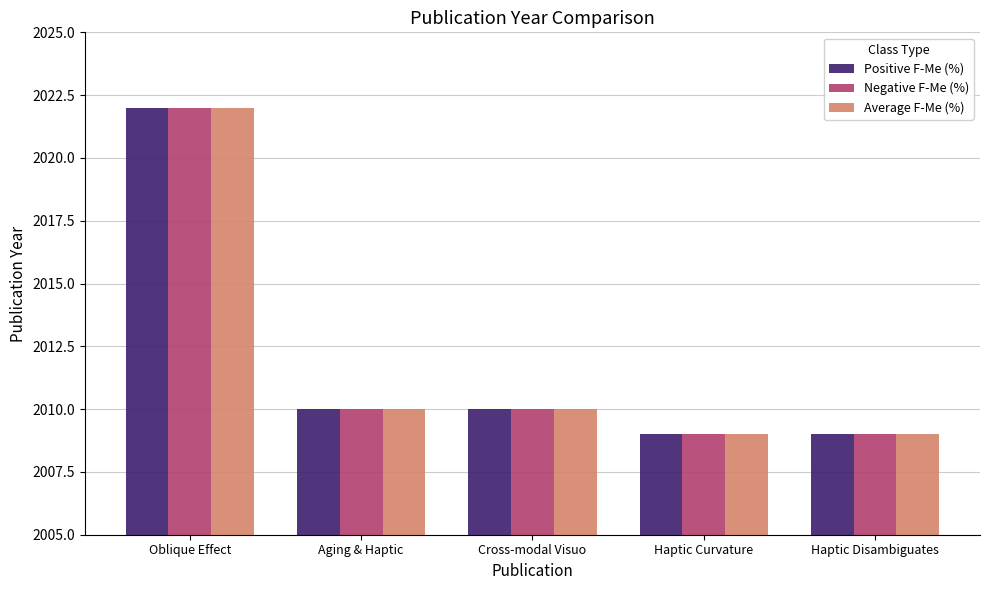

Reading right to left, extract all data points from this chart.

Positive F-Me (%): 2009	2009	2010	2010	2022
Negative F-Me (%): 2009	2009	2010	2010	2022
Average F-Me (%): 2009	2009	2010	2010	2022